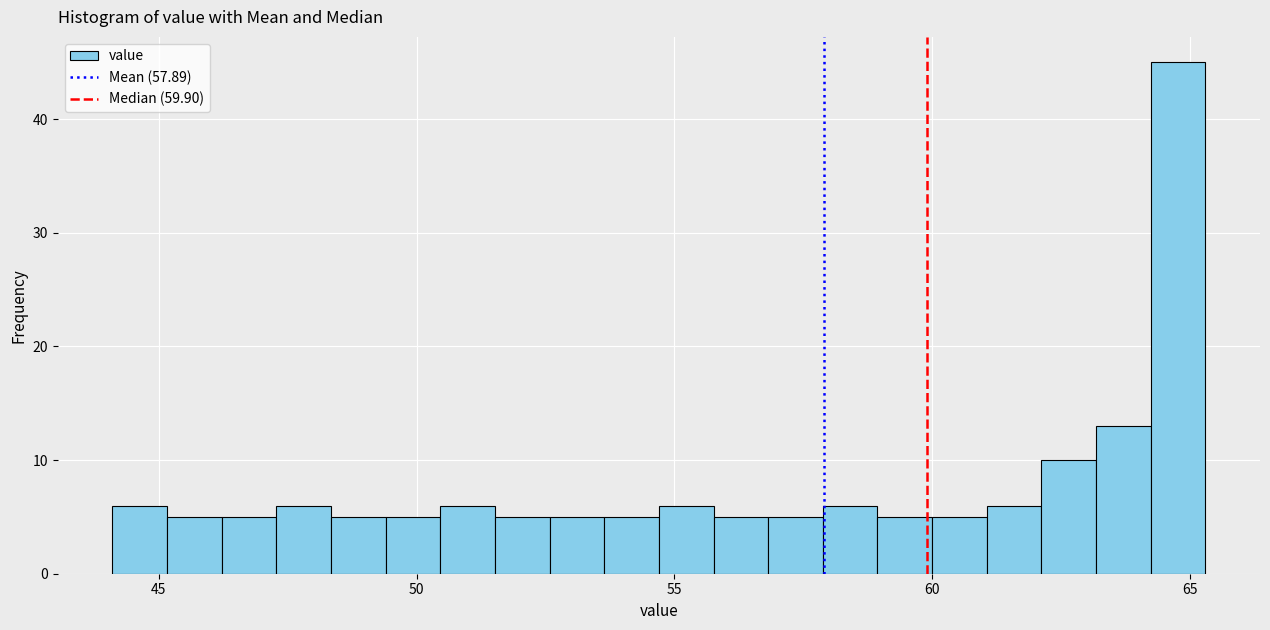

Read against the x-axis, roughly where is the centre of the tallest bar?

65.0